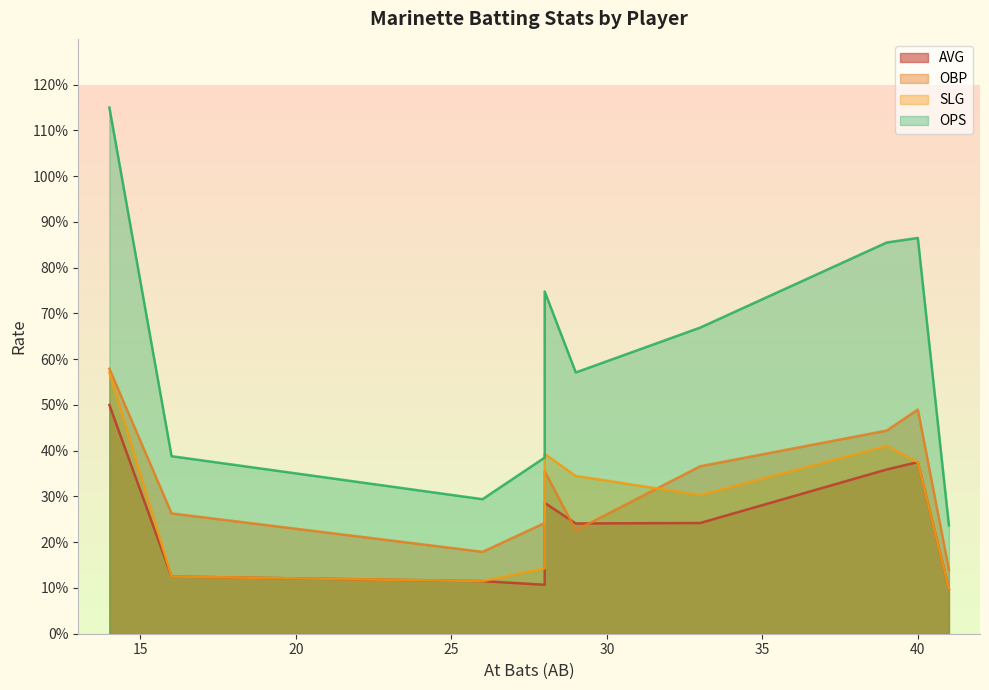

Does the chart display data point markers on the line(s)?

No